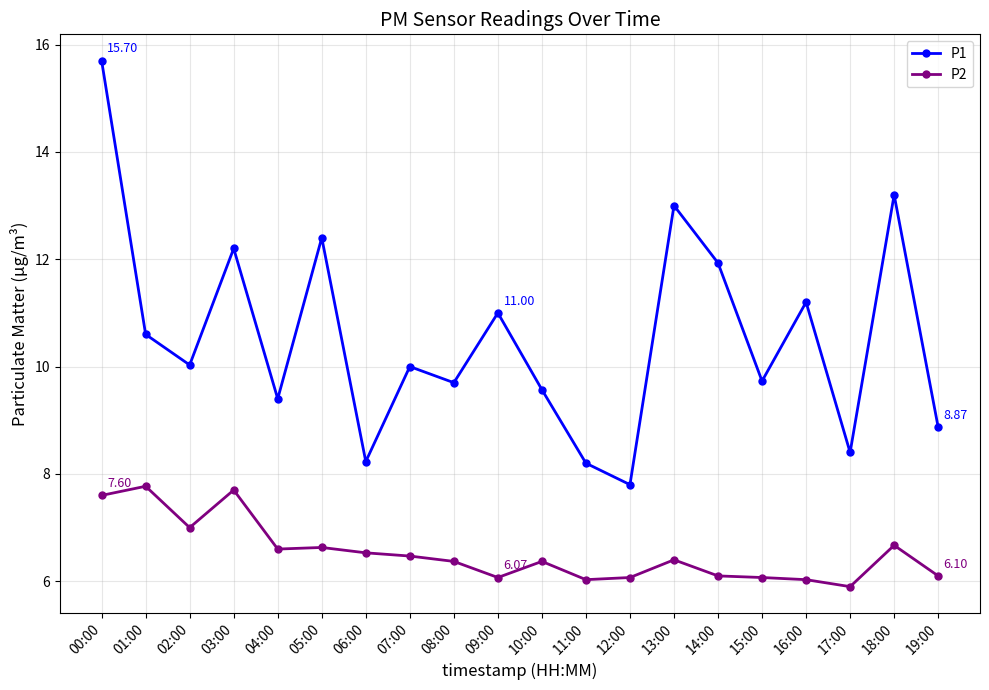

What is the difference between the P1 values at 17:00 and 18:00?

4.8